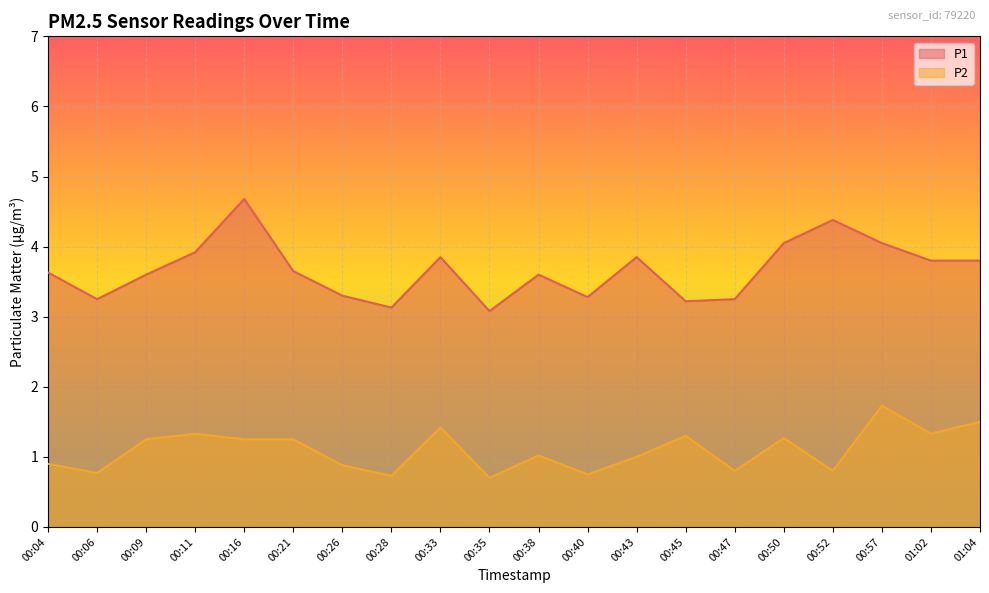

What is the difference between the maximum and second lowest values in the P1 series?

1.5